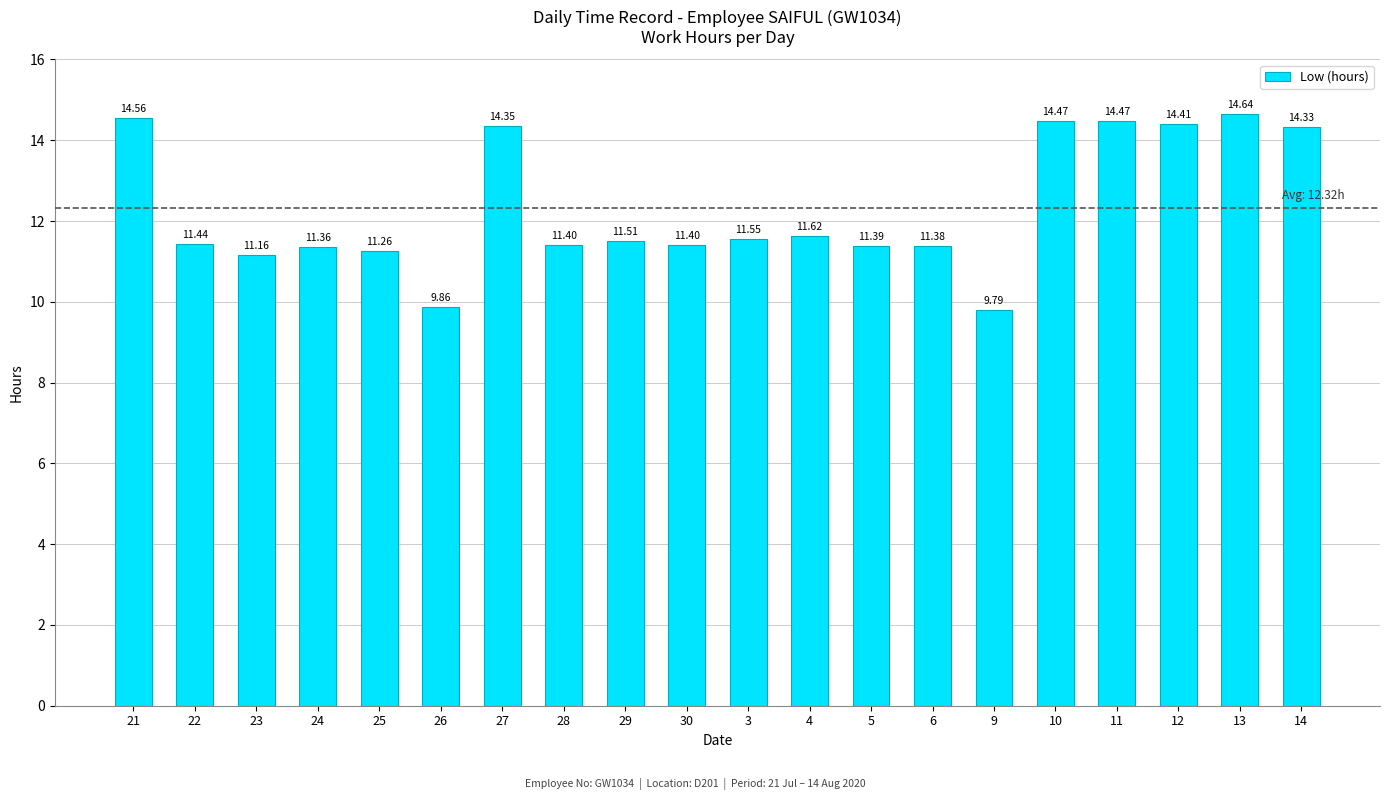

What position from the right is 12?

3